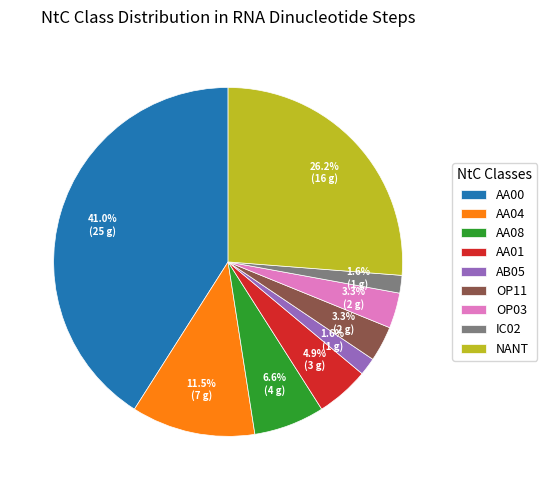

What percentage is the IC02 slice, to the nearest percent?

2%